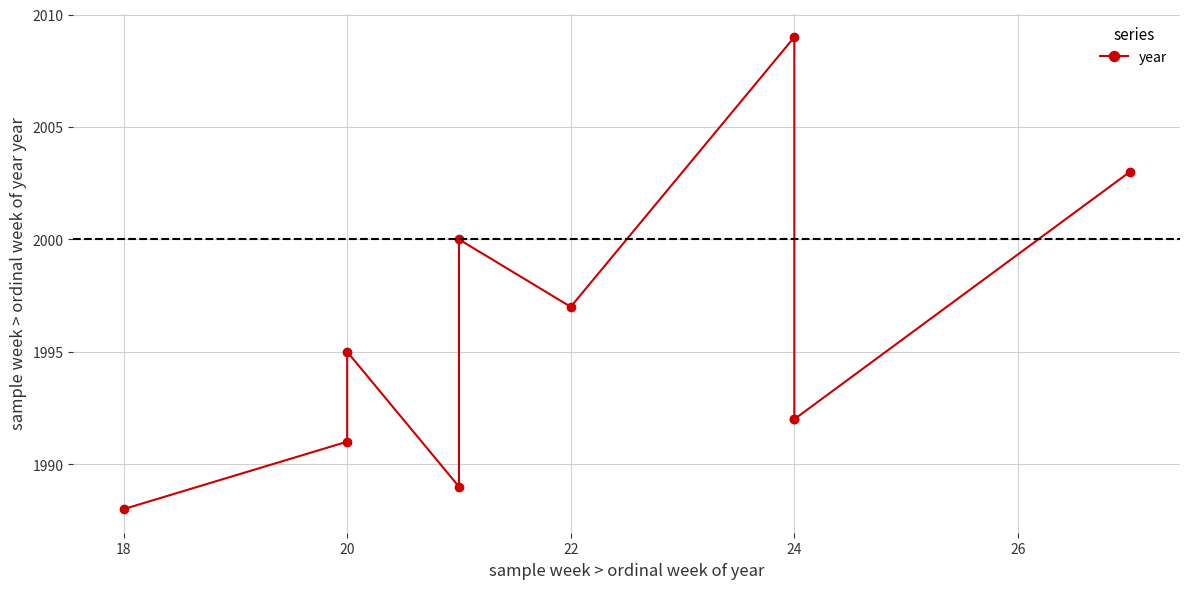

True or false: there are more than 2 points higher than both neighbors.

True